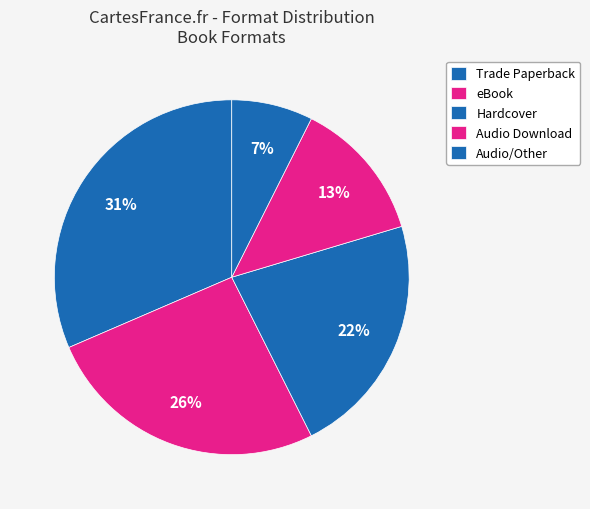

To the nearest percent, what is the difference between the largest and smallest slice percentages?

24%